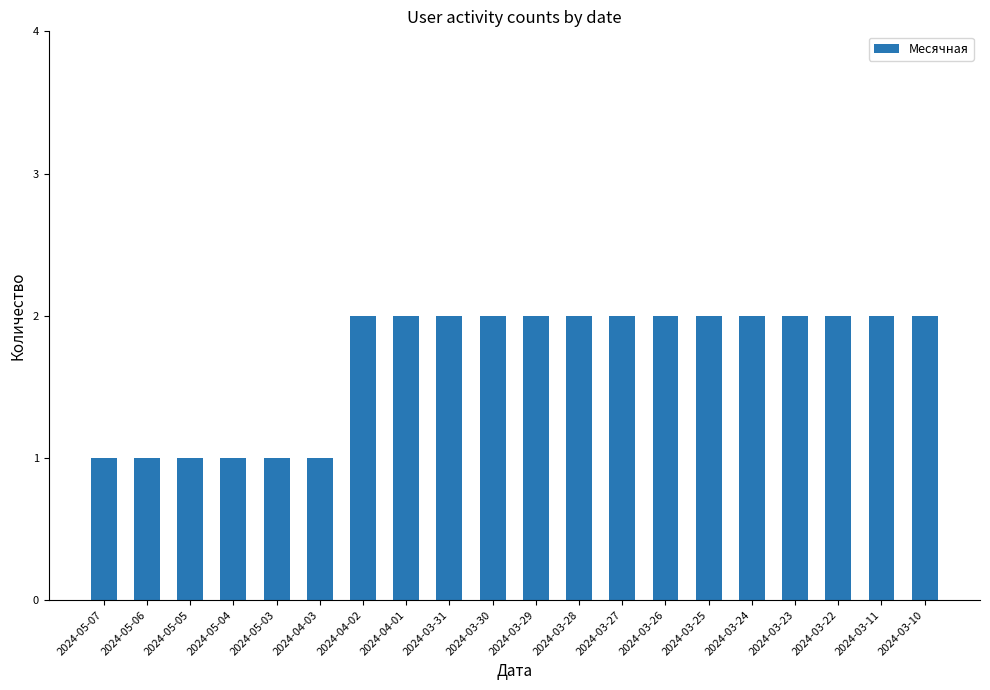

What is the label of the 10th bar from the right?

2024-03-29